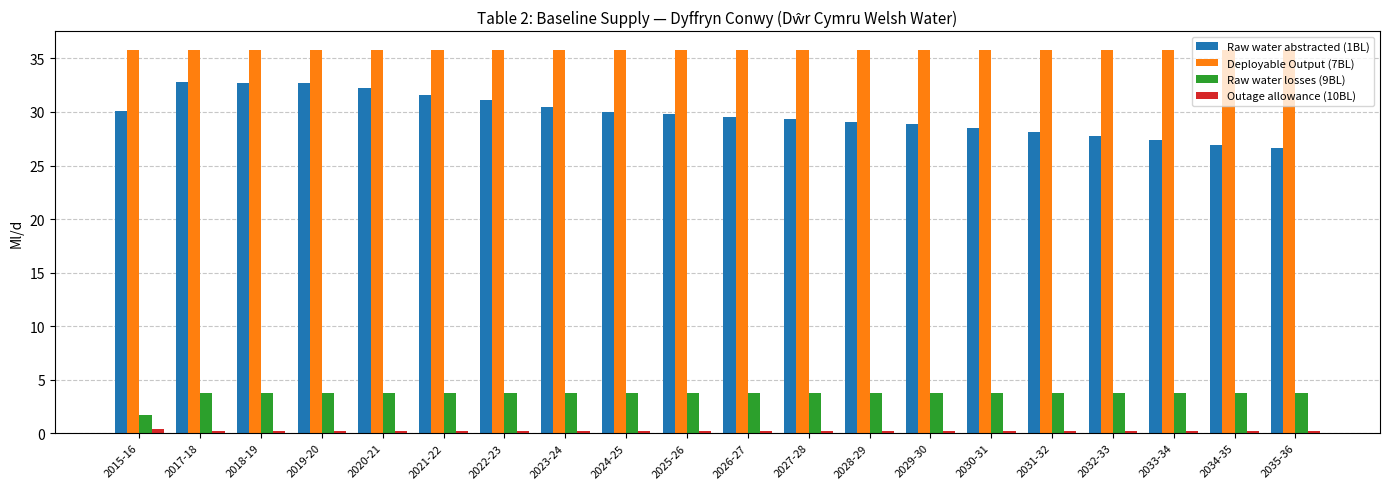

Where does the Raw water losses (9BL) series first go above 3?

2017-18